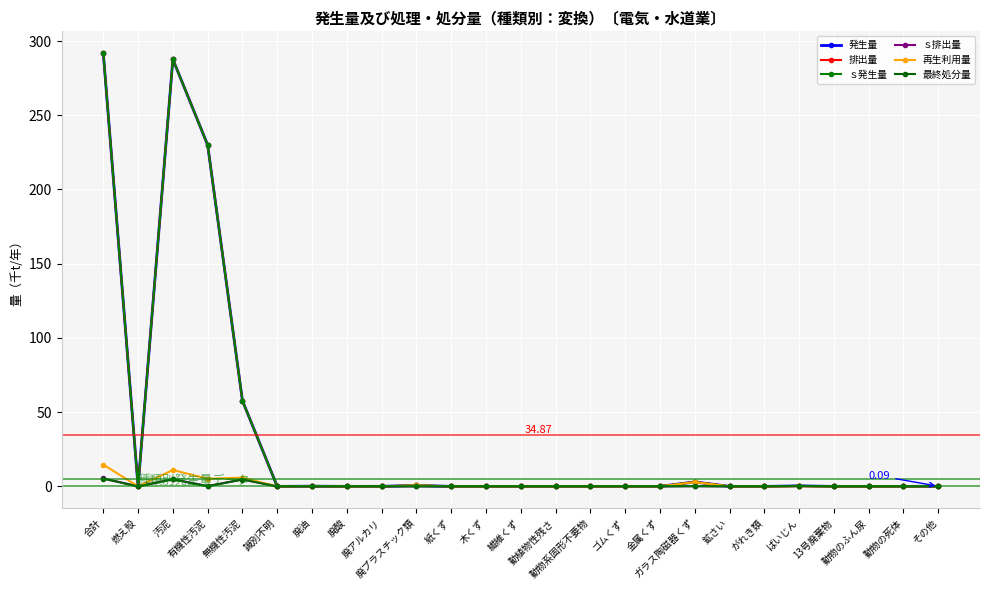

True or false: ｓ発生量 and 発生量 cross at least once.

False